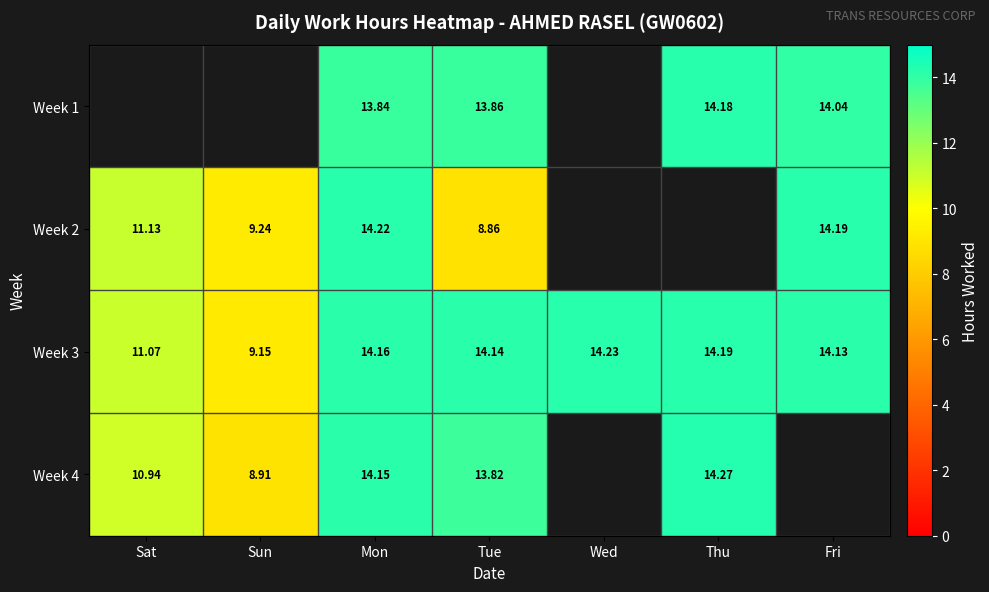

The Week 3 series shows 14.1 at Fri. True or false?

True